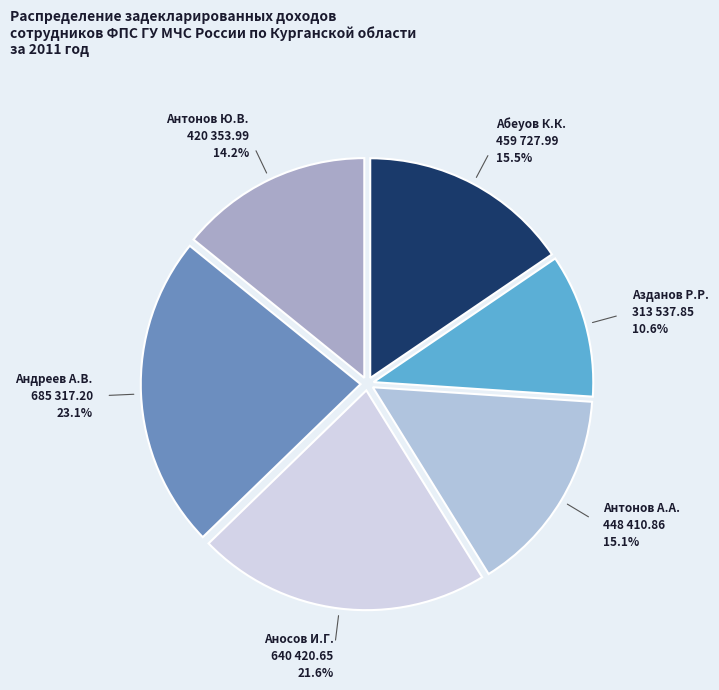

Which slice is the smallest?

Азданов Р.Р.